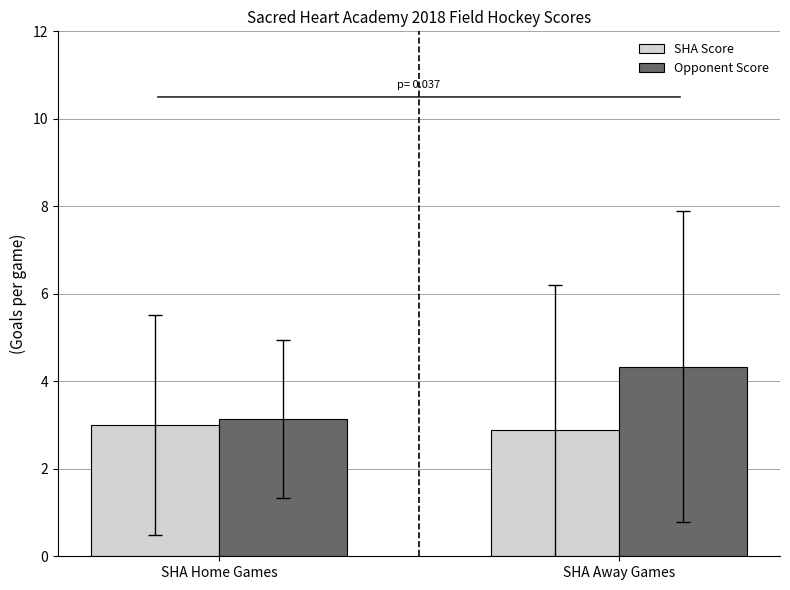

Reading left to right, extract all data points from this chart.

SHA Score: SHA Home Games=3.0	SHA Away Games=2.9
Opponent Score: SHA Home Games=3.1	SHA Away Games=4.3